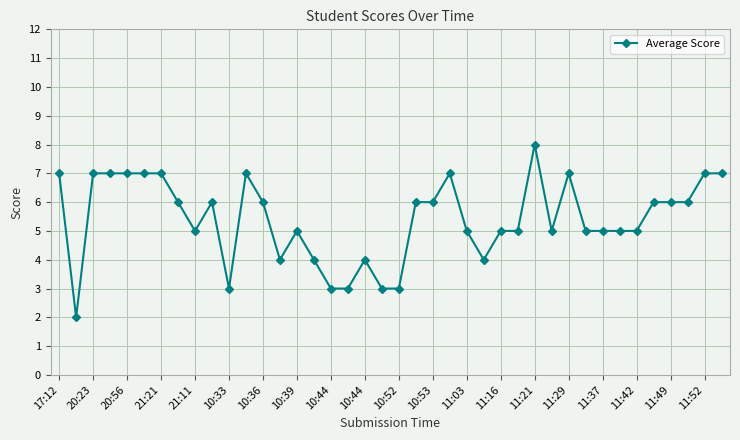

What is the maximum value shown in the chart?

8